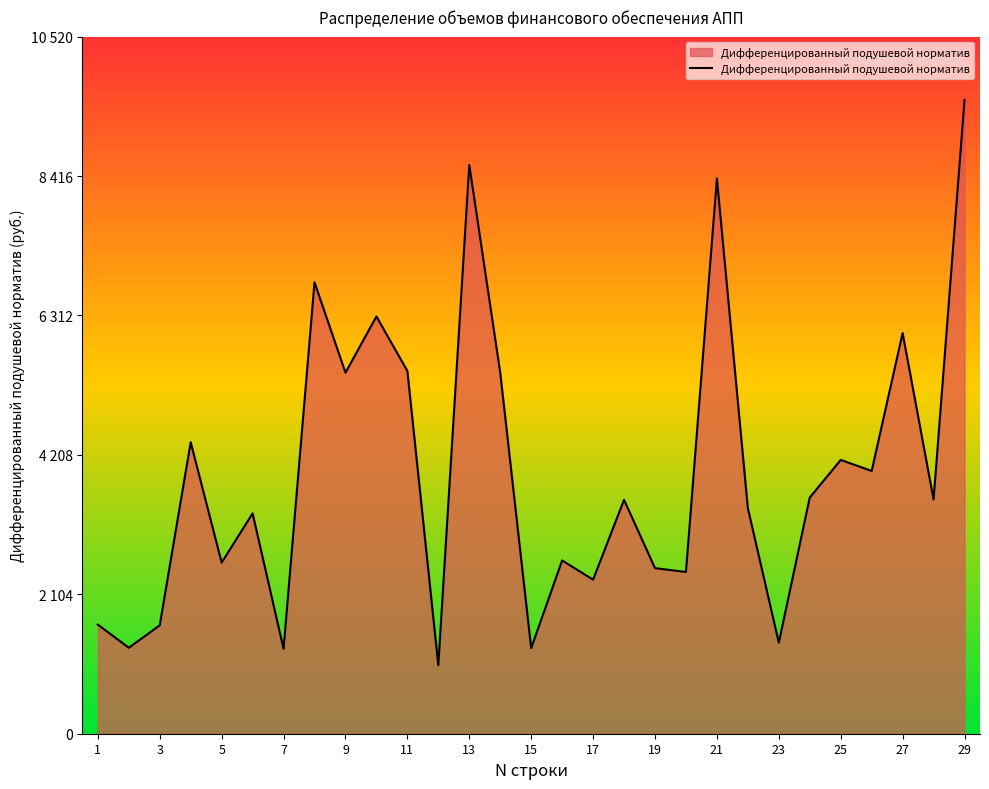

Is this an area chart (filled region under the line)?

Yes